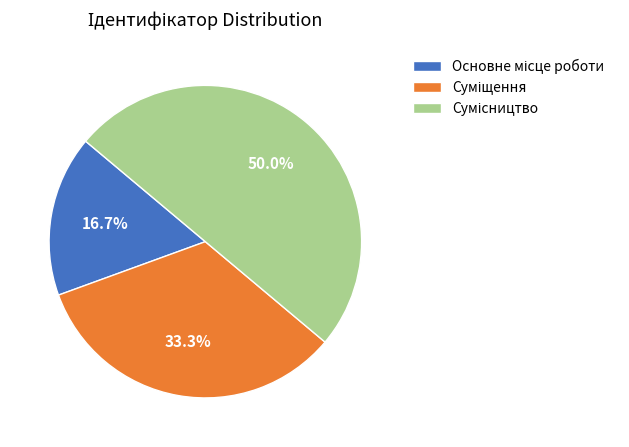

How many segments does this pie chart have?

3